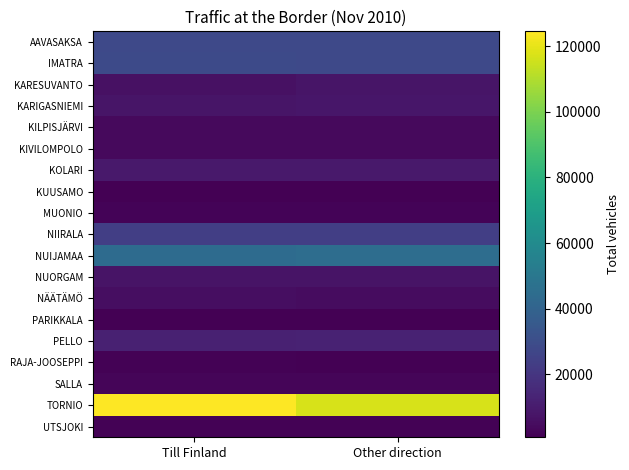

Rank the series by their maximum value, from lowest to highest.

PARIKKALA, KUUSAMO, RAJA-JOOSEPPI, UTSJOKI, MUONIO, SALLA, KIVILOMPOLO, KILPISJÄRVI, NÄÄTÄMÖ, NUORGAM, KARESUVANTO, KARIGASNIEMI, KOLARI, PELLO, NIIRALA, AAVASAKSA, IMATRA, NUIJAMAA, TORNIO